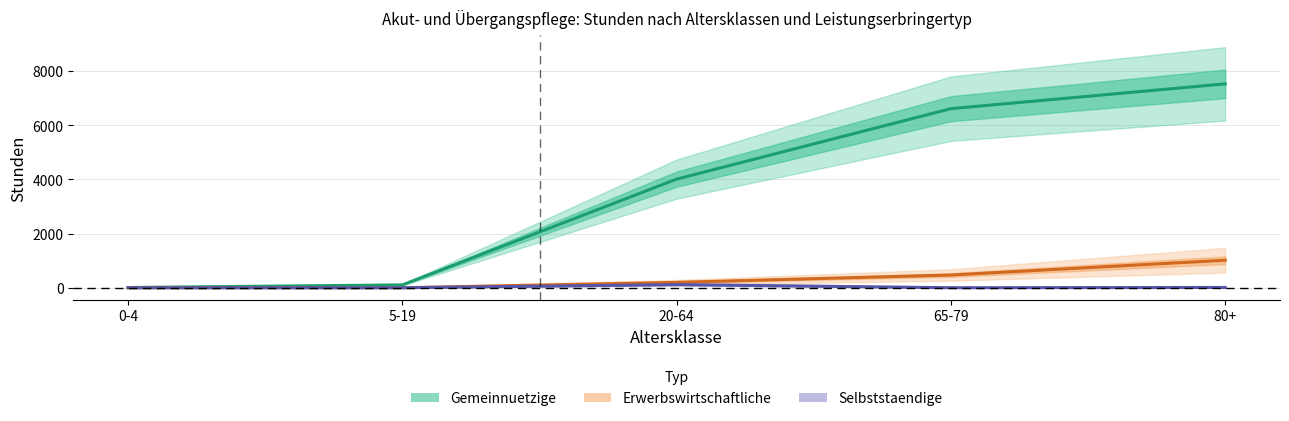

How many series are shown in this chart?

3